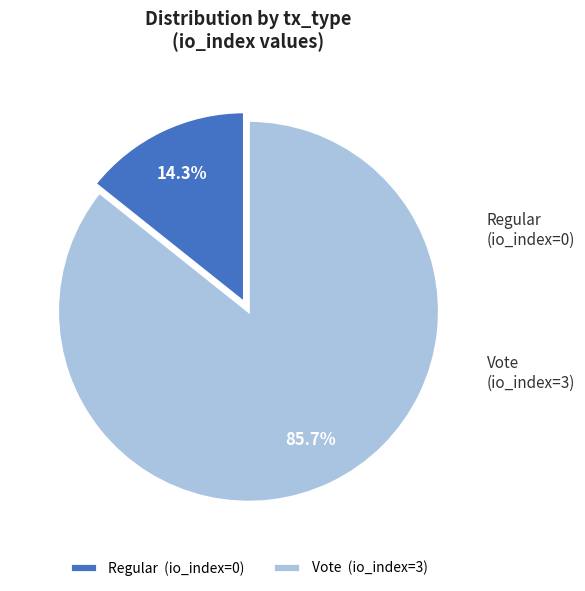

To the nearest percent, what is the average slice percentage?

50%